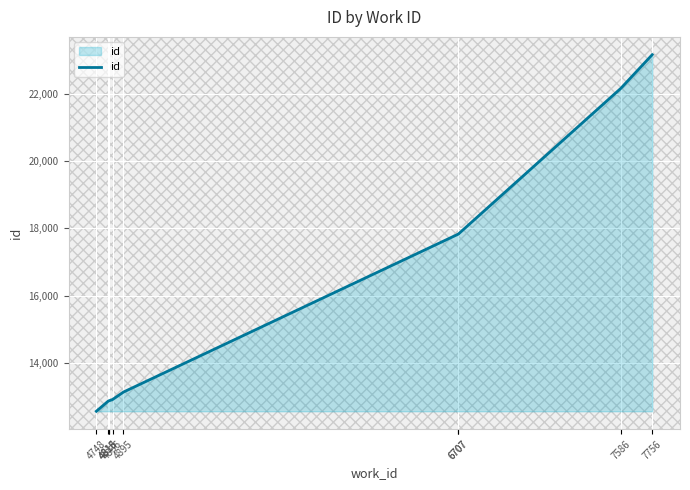

What is the difference between the second highest and minimum values?

9602